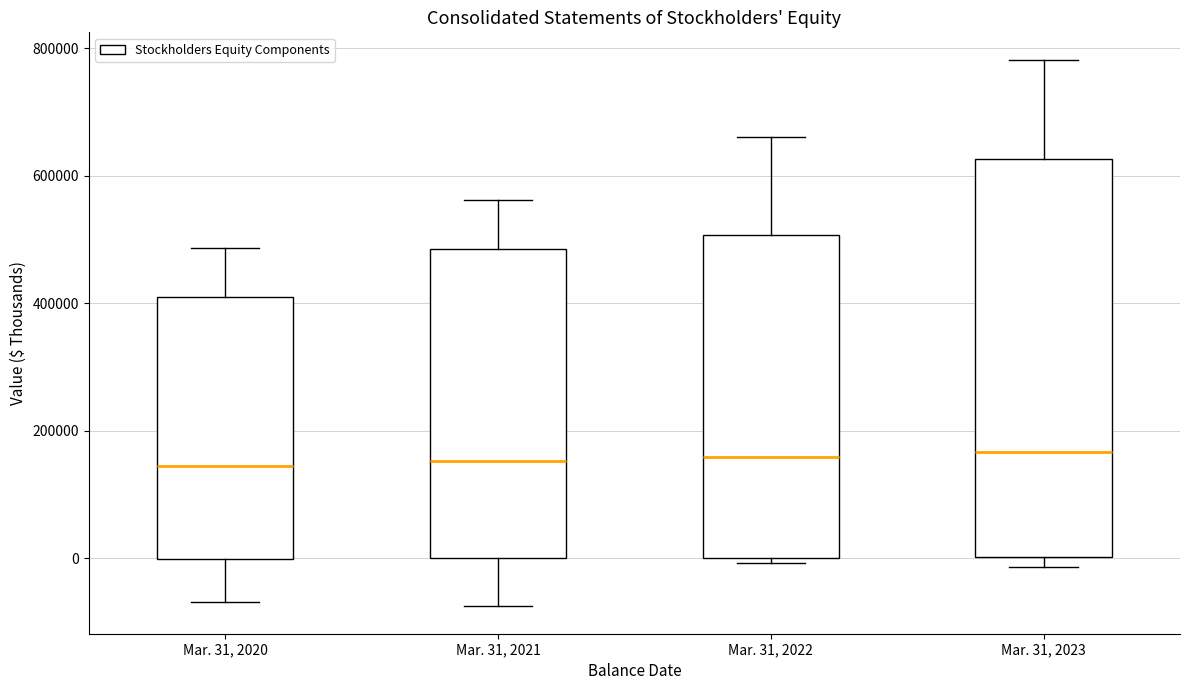

Comparing the boxes themselves (not the whiskers), which one is the tallest?

Mar. 31, 2023